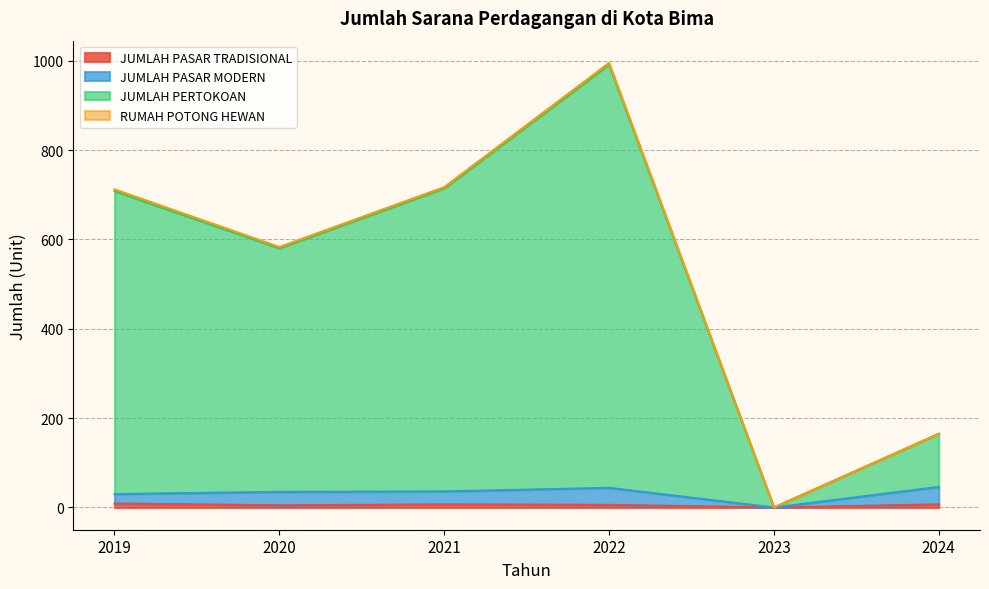

How many data points in JUMLAH PASAR TRADISIONAL are above 7?

1